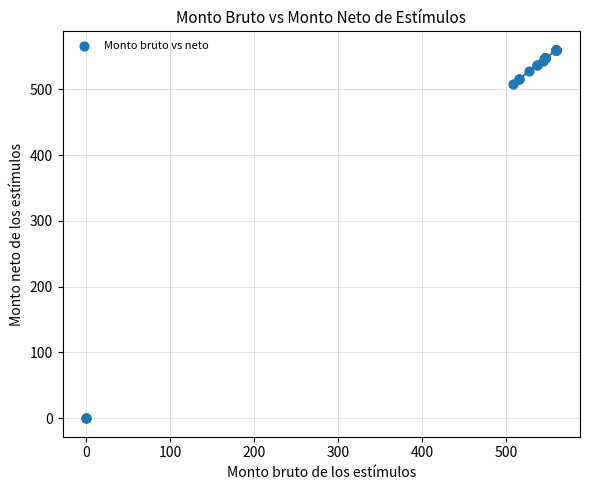

What Y value in the scatter plot is closest to 280?

508.5